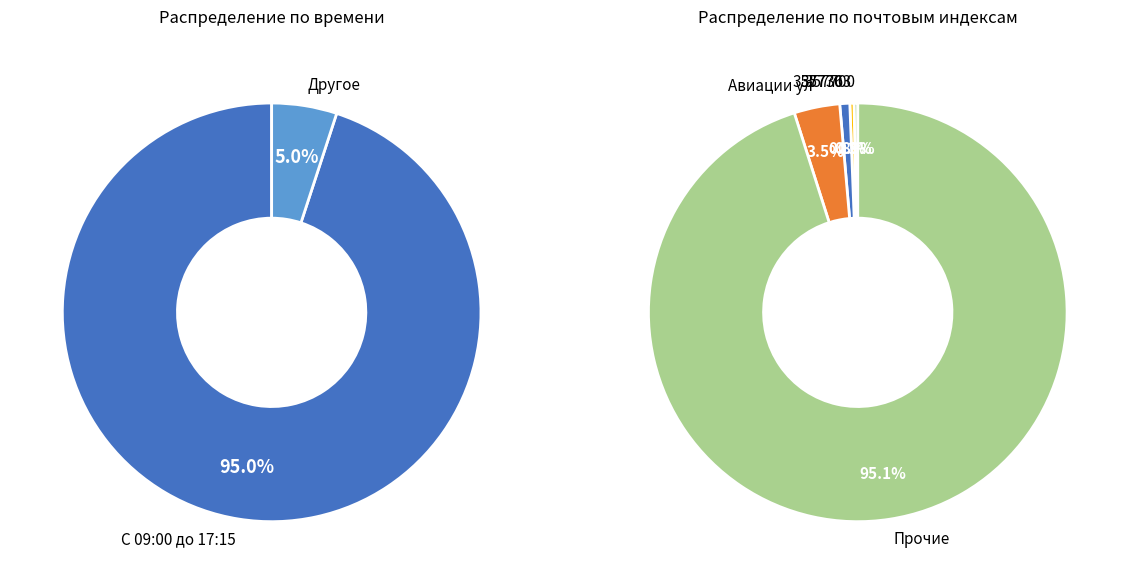

Is 357700 the majority of the pie?

No